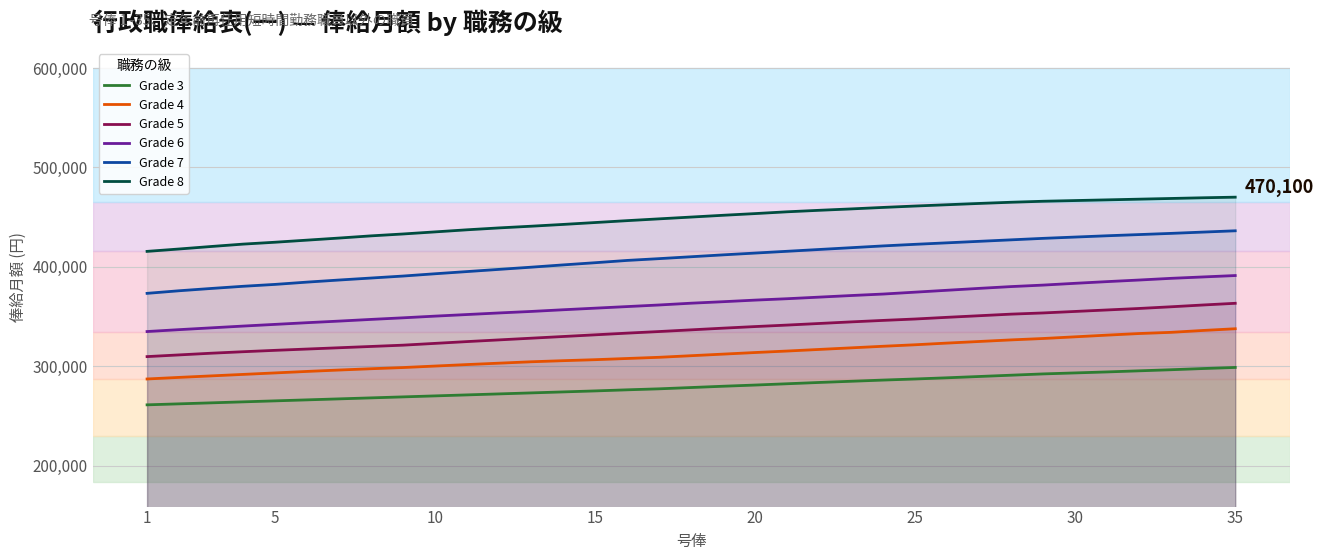

Is it true that Grade 5 equals 145742 at 15?

False